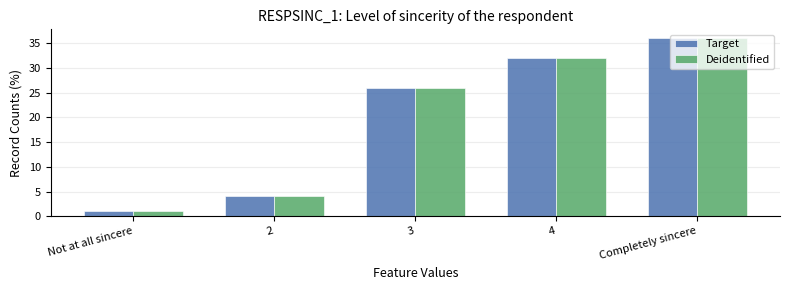

At which label is Target closest to 18?

3